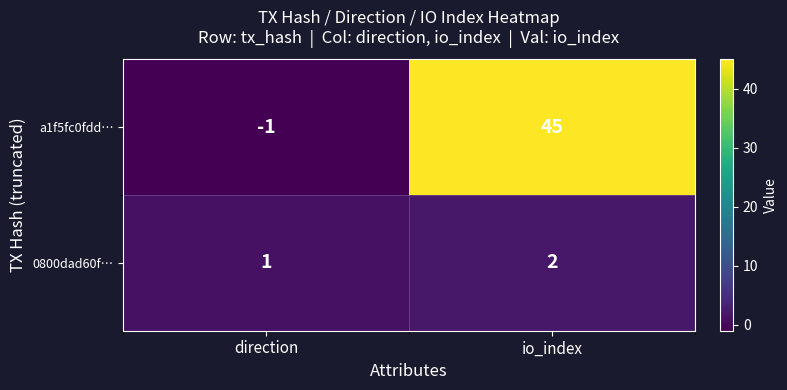

Which series has the largest range (max minus min)?

a1f5fc0fdd…